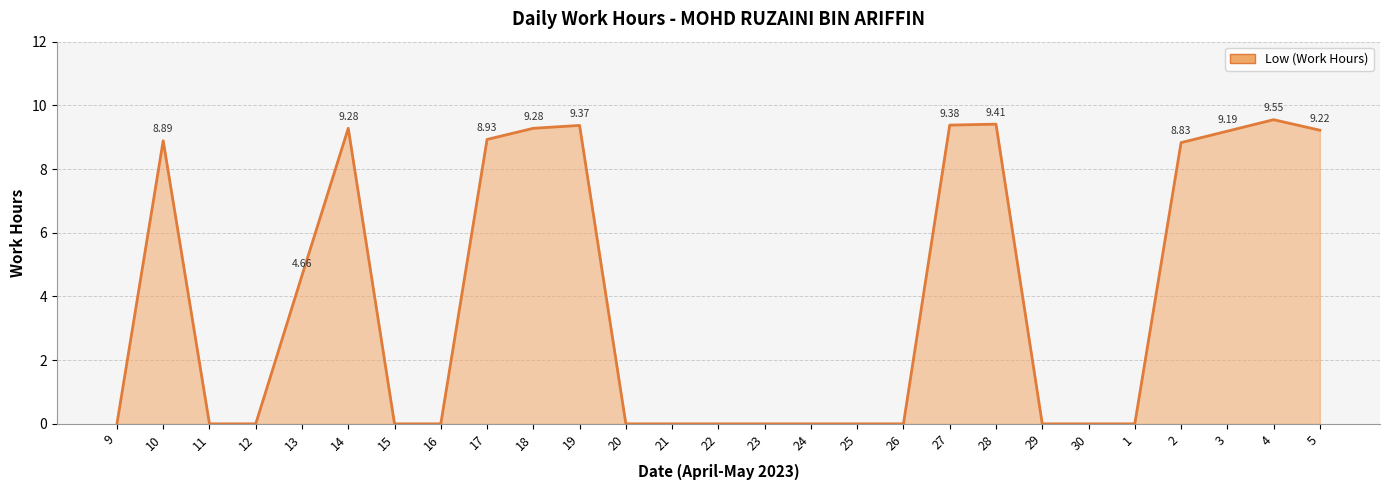

Which has a higher value, 26 or 27?

27